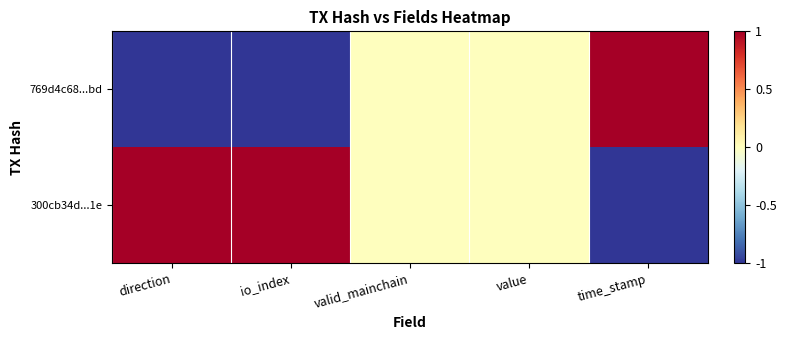

Which has a higher value, value or valid_mainchain?

value